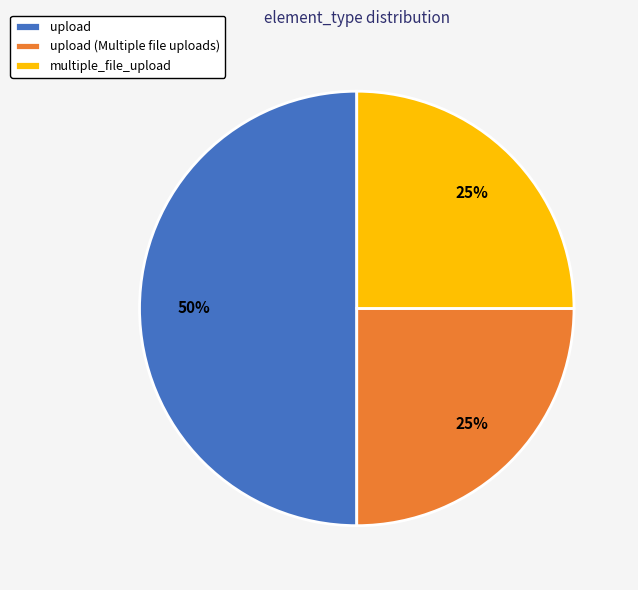

How many segments does this pie chart have?

3